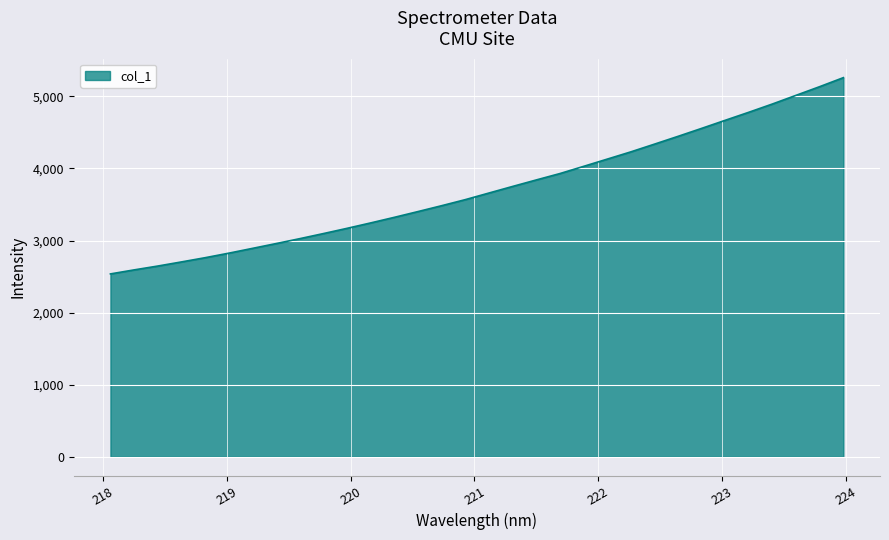

What is the minimum value shown in the chart?

2537.0